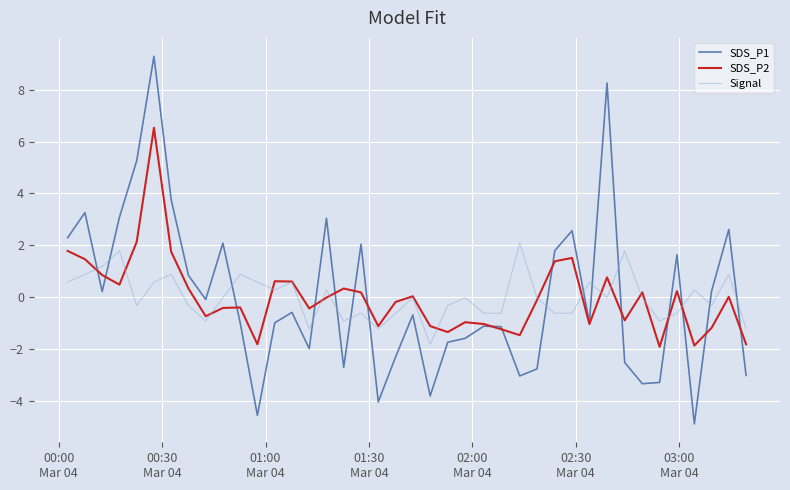

What is the maximum value shown in the chart?

9.3